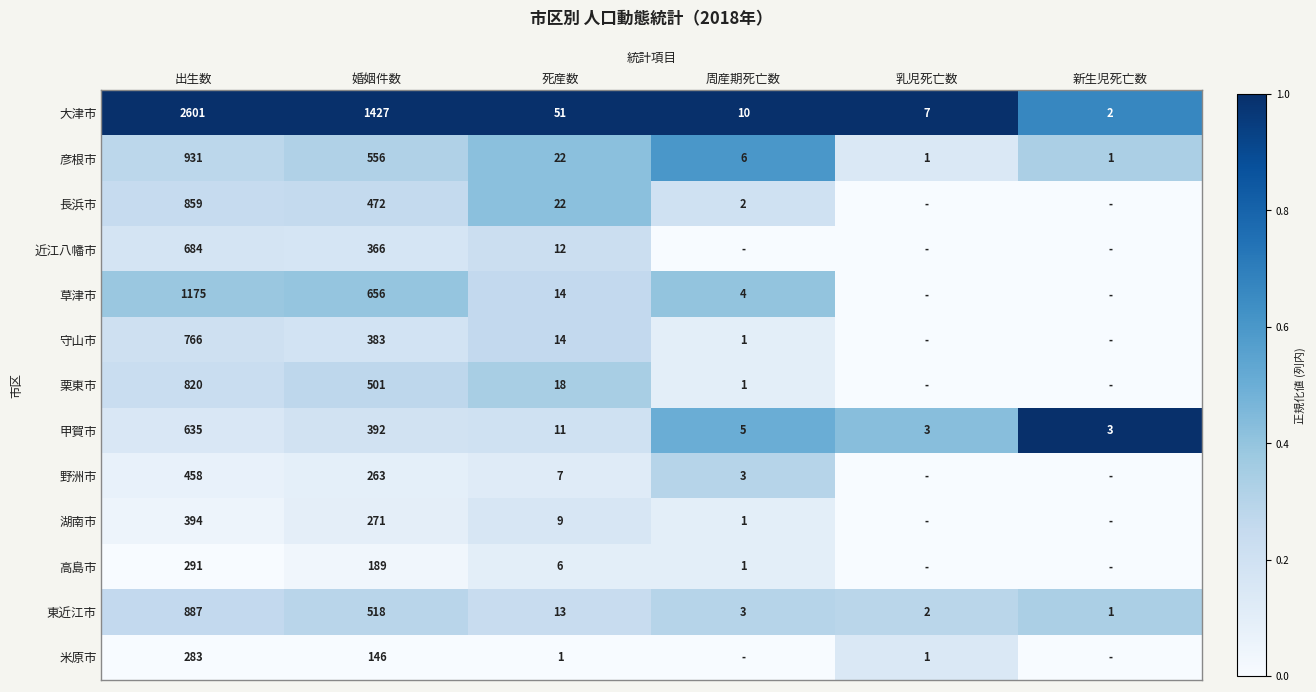

What value does the 彦根市 series have at 死産数, to the nearest 10?

20